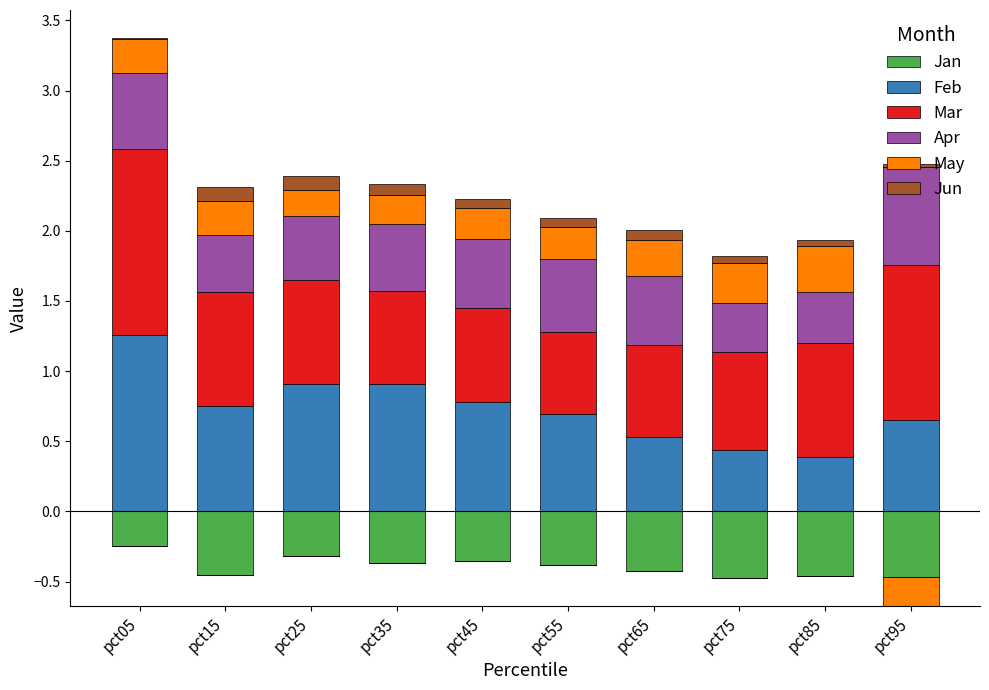

Which series has the largest total across all categories?

Mar